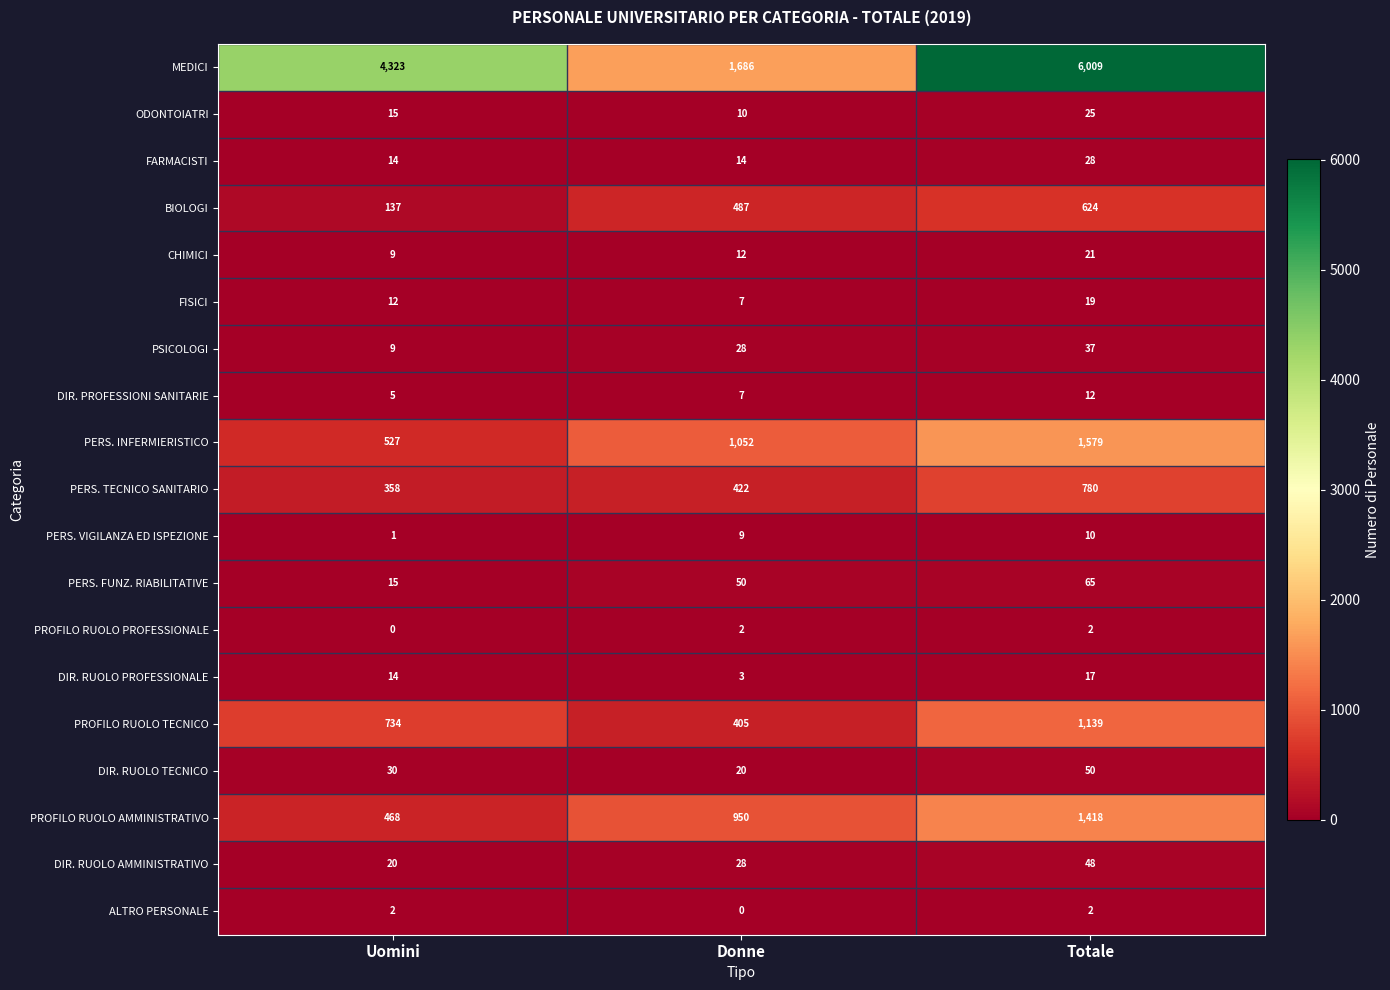

Where is DIR. PROFESSIONI SANITARIE nearest to the value 8?

Donne